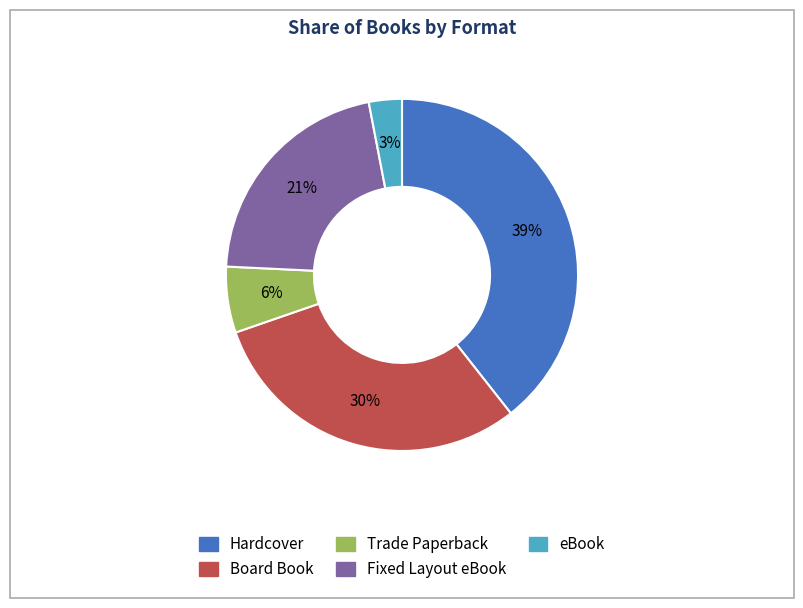

Do Fixed Layout eBook and Hardcover together represent more than half of the pie?

Yes